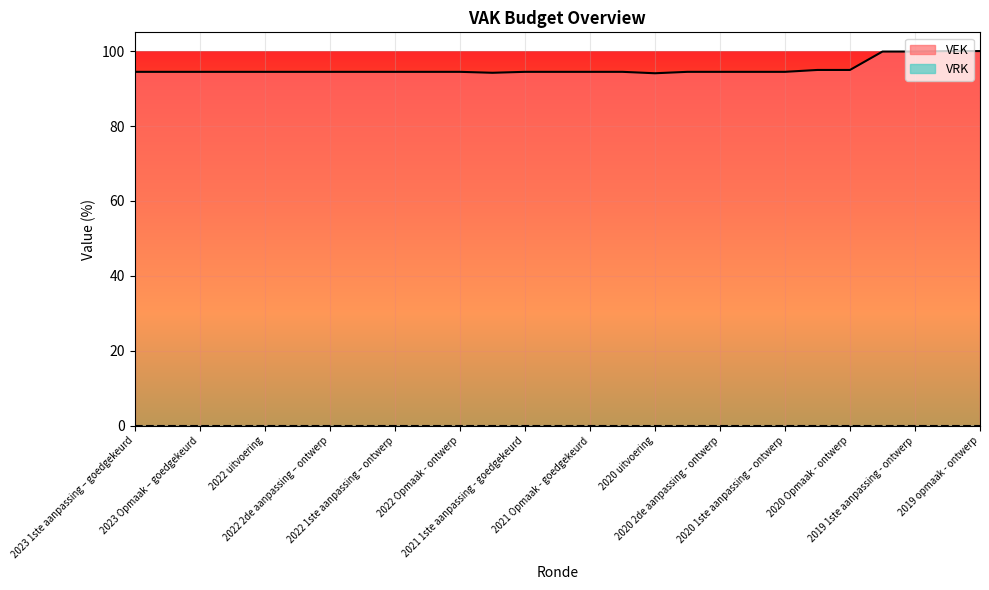

What value does the data have at 2022 1ste aanpassing – ontwerp?

94.5